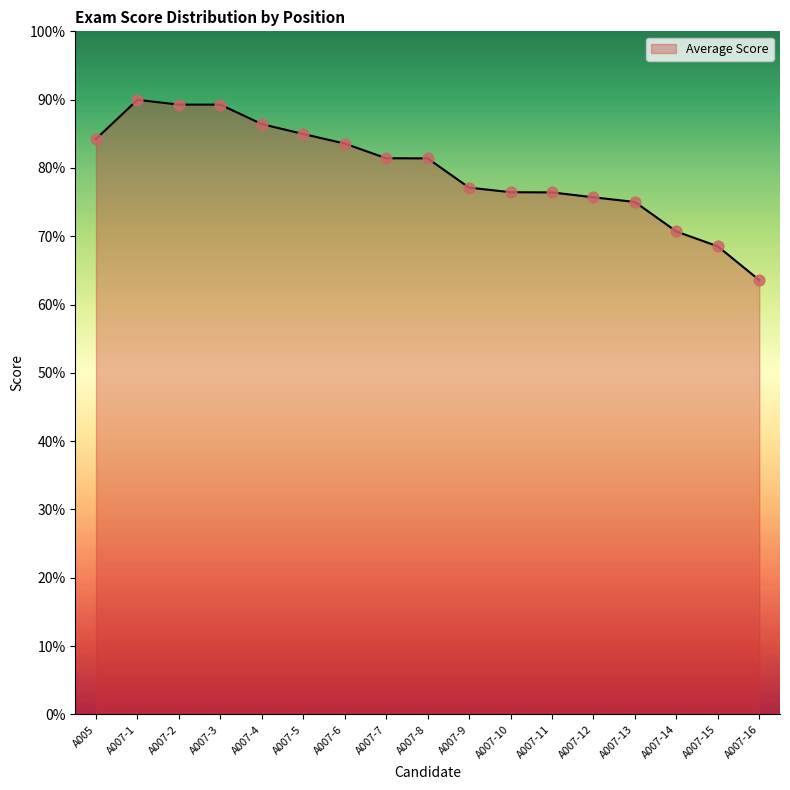

What is the change in value from A007-2 to A007-14?

-18.6